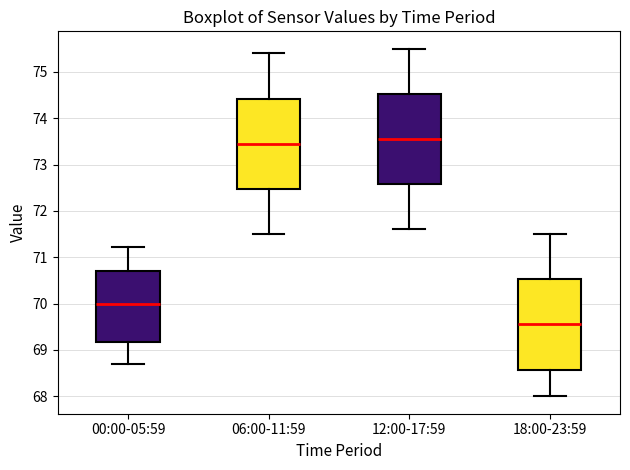

Reading left to right, transcribe this box plot: for each box, give where its median line is, the range the box spans, and where its two whiskers end, as read against the y-axis. The values are not printed on the chart, so give them approximately, as read against the axis.

00:00-05:59: median 70.0, box 69.2 to 70.7, whiskers 68.7 to 71.2
06:00-11:59: median 73.5, box 72.5 to 74.4, whiskers 71.5 to 75.4
12:00-17:59: median 73.6, box 72.6 to 74.5, whiskers 71.6 to 75.5
18:00-23:59: median 69.6, box 68.6 to 70.5, whiskers 68.0 to 71.5